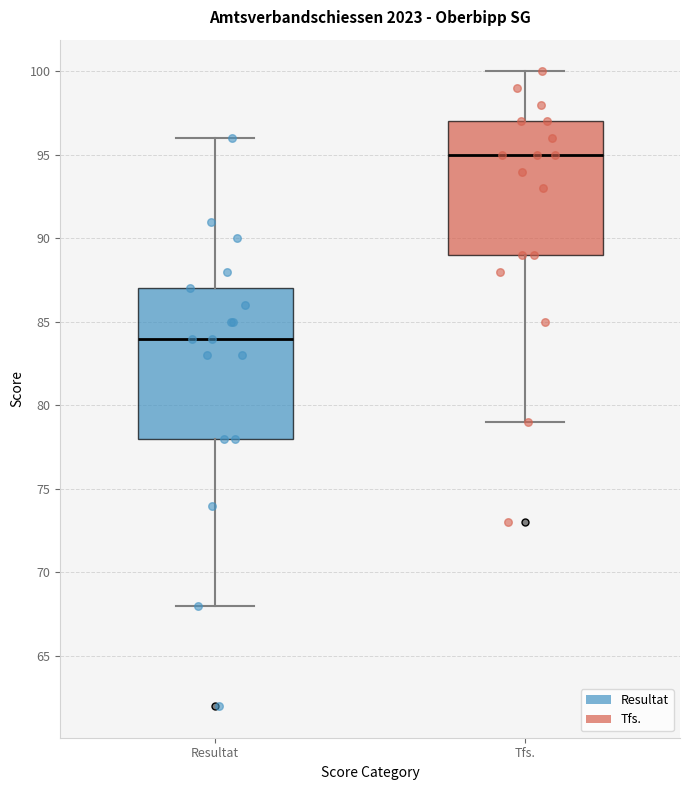

Which box's median line is the highest?

Tfs.